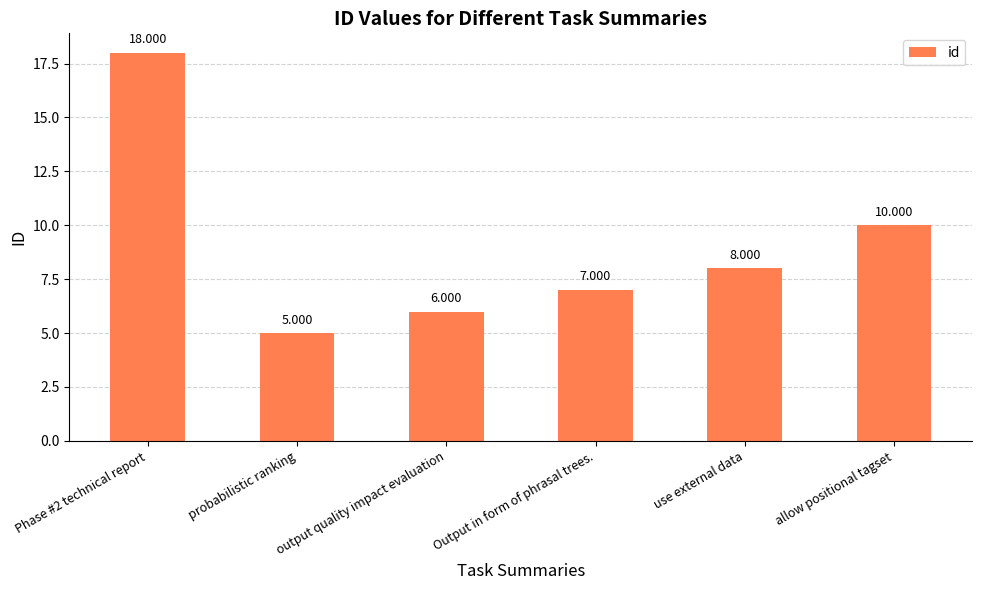

How many bars are there in total?

6